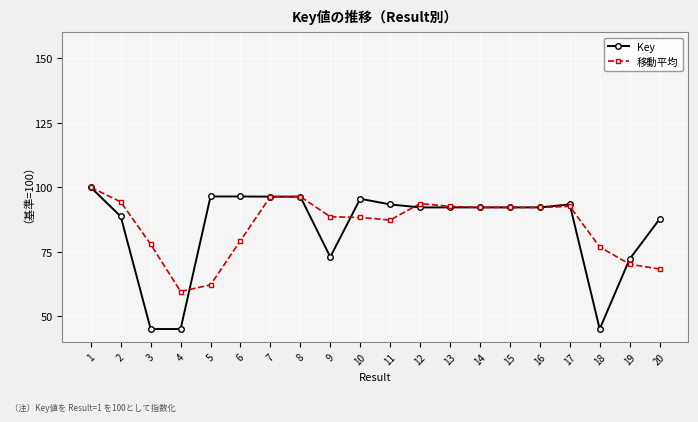

True or false: 移動平均 has a value of 77.9 at 3.

True